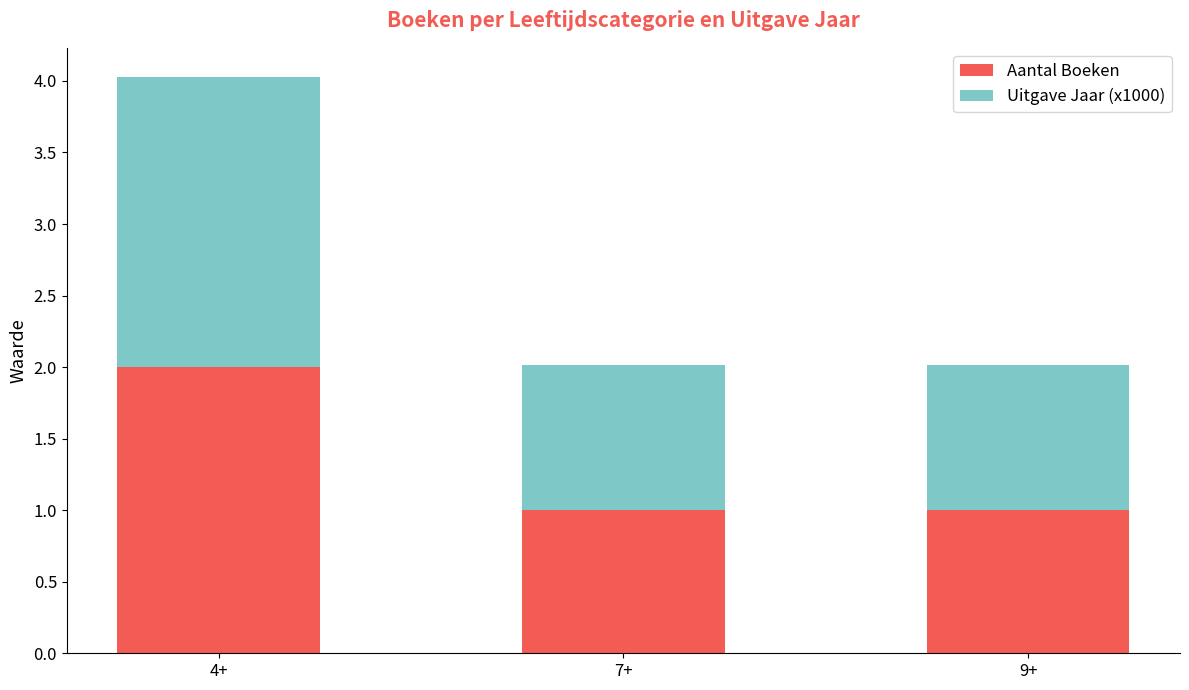

Are the bars horizontal?

No